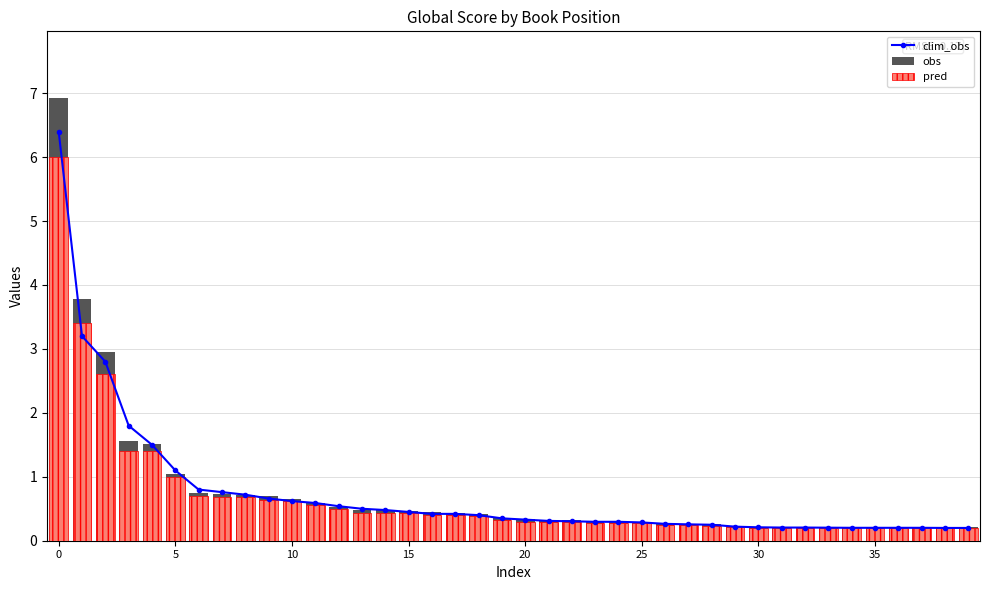

True or false: obs has a value of 0.2 at 29.

True